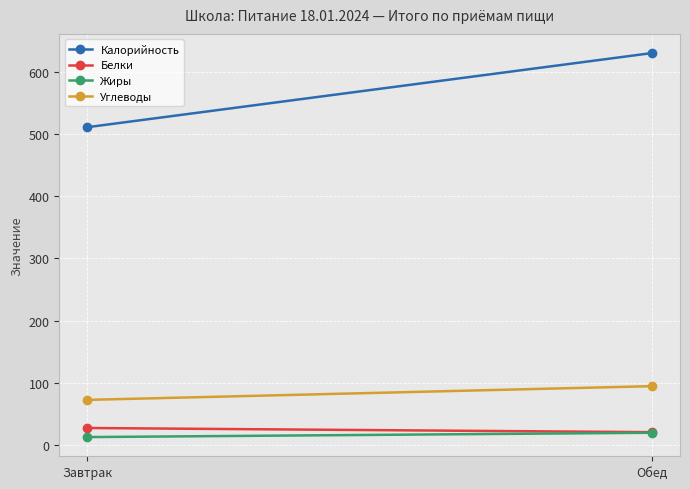

The value of Белки at Завтрак is 26.9. True or false?

True